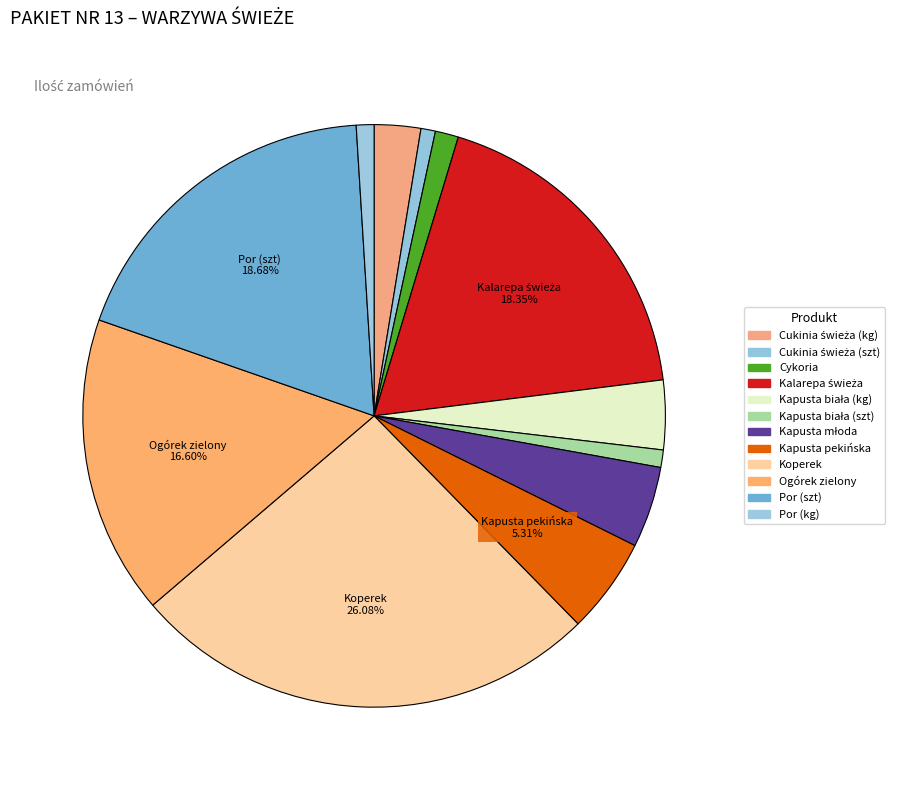

How many segments does this pie chart have?

12